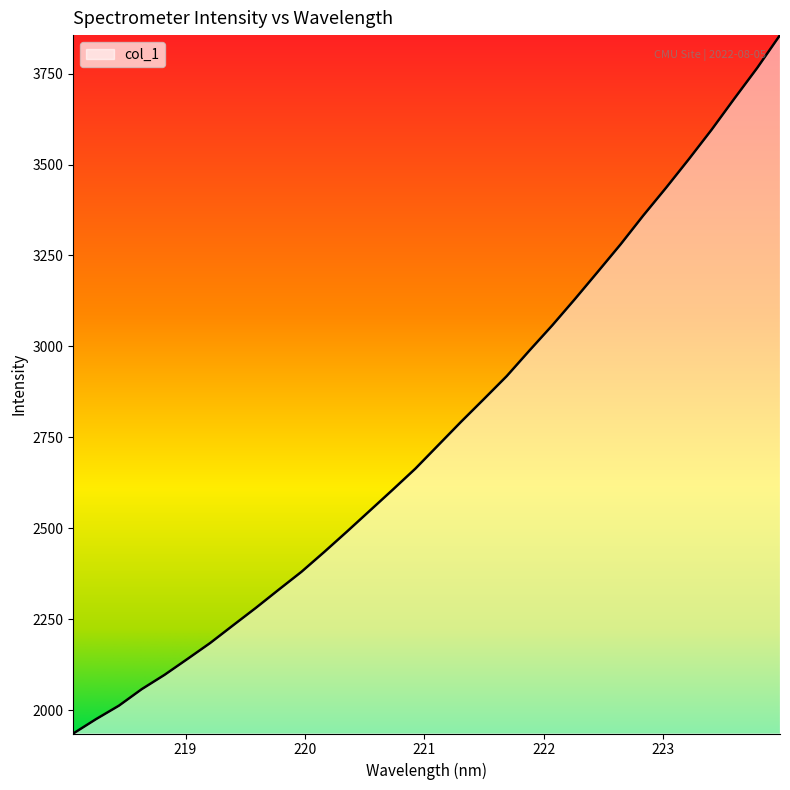

What is the maximum value shown in the chart?

3855.7